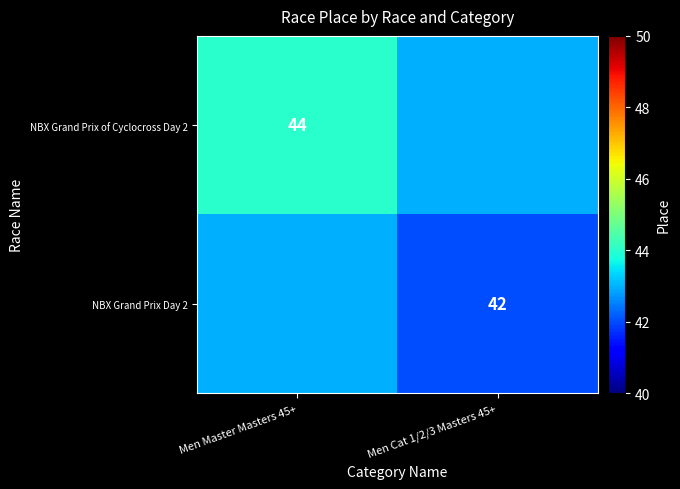

The NBX Grand Prix Day 2 series shows 29 at Men Cat 1/2/3 Masters 45+. True or false?

False